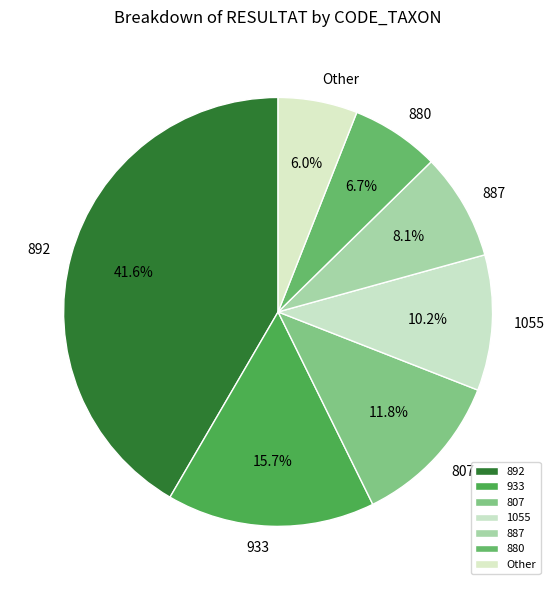

Is there any slice that represents more than half of the pie?

No